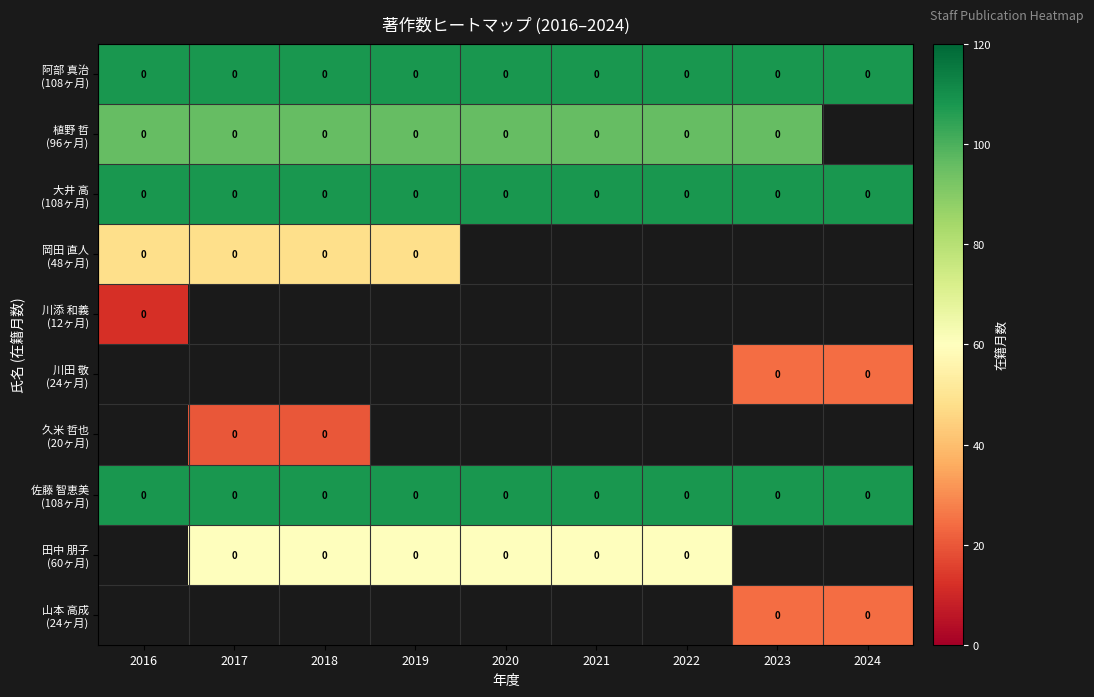

List the series in order of their peak value, lowest first.

川添 和義 (12ヶ月), 岡田 直人 (48ヶ月), 植野 哲 (96ヶ月), 阿部 真治 (108ヶ月), 大井 高 (108ヶ月), 川田 敬 (24ヶ月), 久米 哲也 (20ヶ月), 佐藤 智恵美 (108ヶ月), 田中 朋子 (60ヶ月), 山本 高成 (24ヶ月)